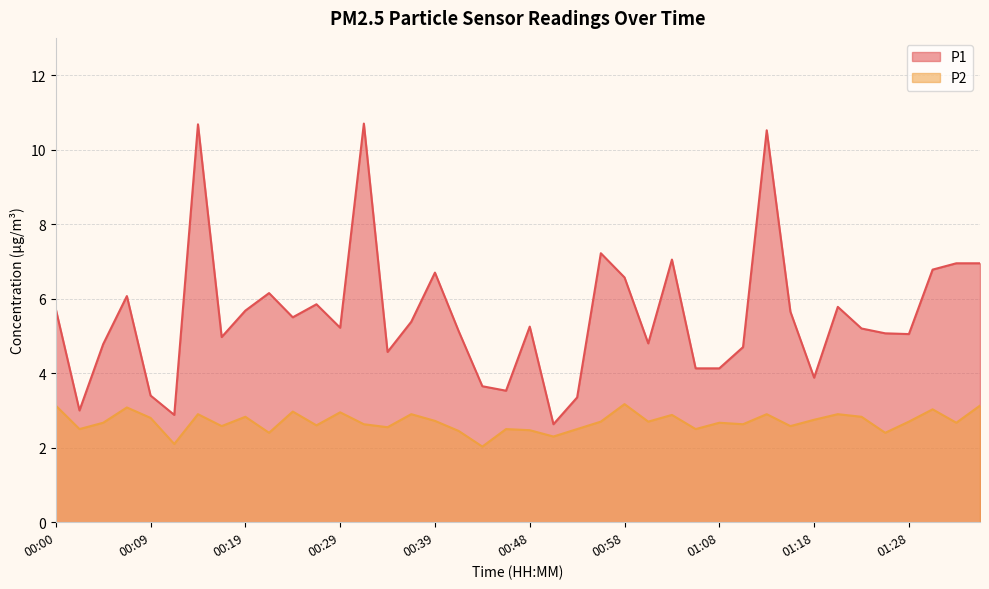

Rank the categories by P2 value from highest to lowest.

00:58, 00:00, 01:35, 00:07, 01:31, 00:24, 00:29, 00:14, 00:36, 01:13, 01:21, 01:03, 00:19, 01:23, 00:09, 01:18, 00:39, 00:56, 01:01, 01:28, 00:04, 01:08, 01:33, 00:31, 01:11, 00:27, 00:17, 01:16, 00:34, 00:02, 00:46, 00:53, 01:06, 00:48, 00:41, 00:22, 01:25, 00:51, 00:12, 00:44